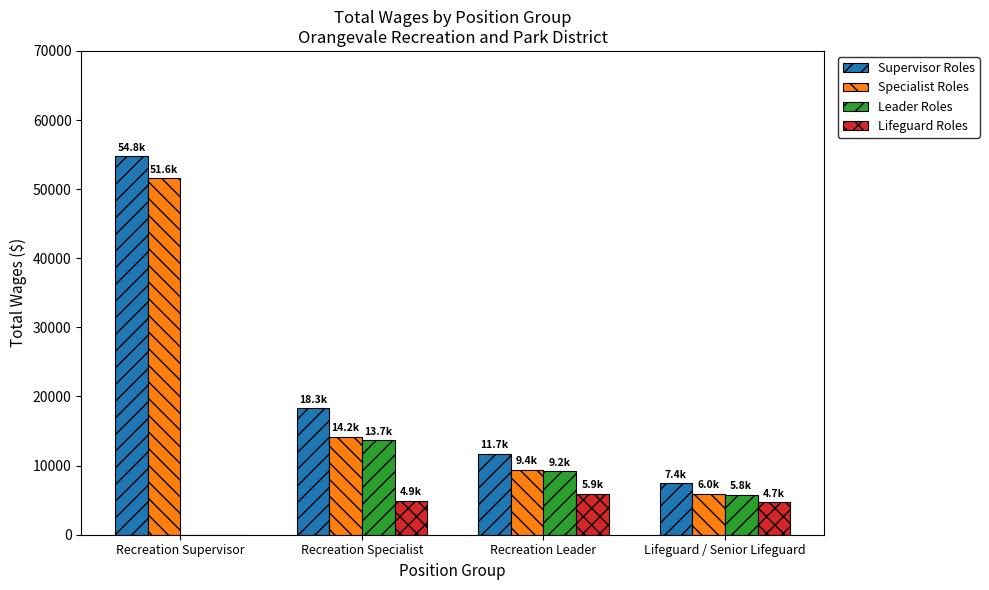

True or false: Lifeguard Roles has a value of 4925 at Recreation Specialist.

True